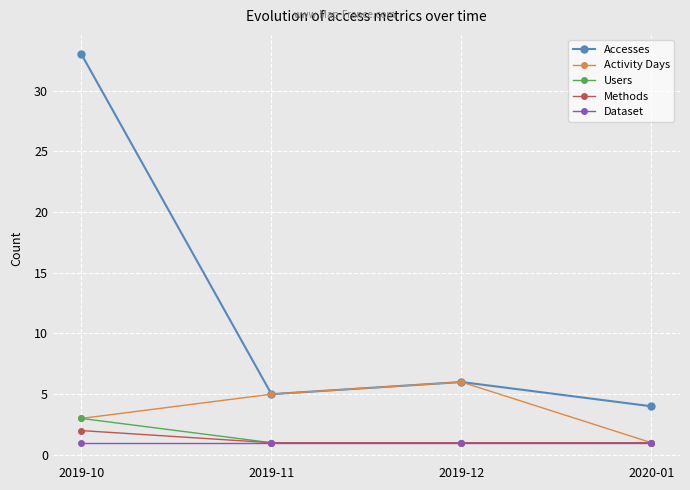

The Methods series shows 1 at 2019-11. True or false?

True